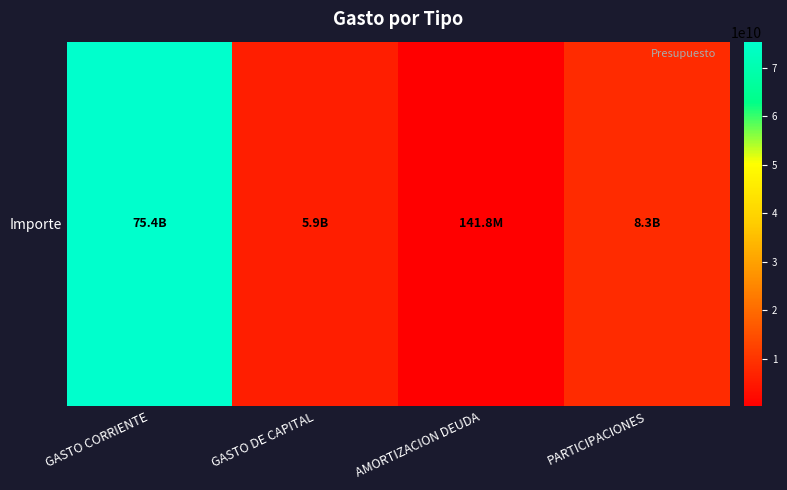

What value does the data have at GASTO DE CAPITAL, to the nearest 100?

5908170100